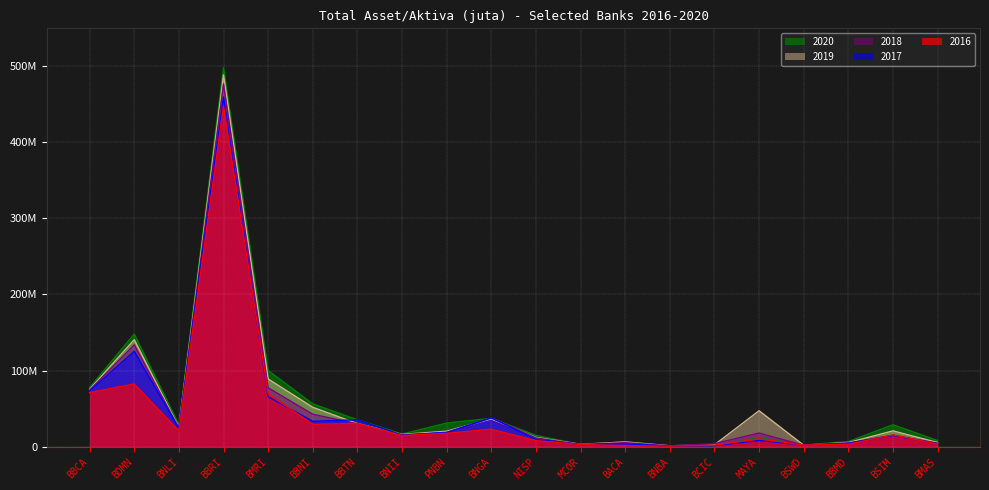

What is the label of the 6th point from the right?

BCIC